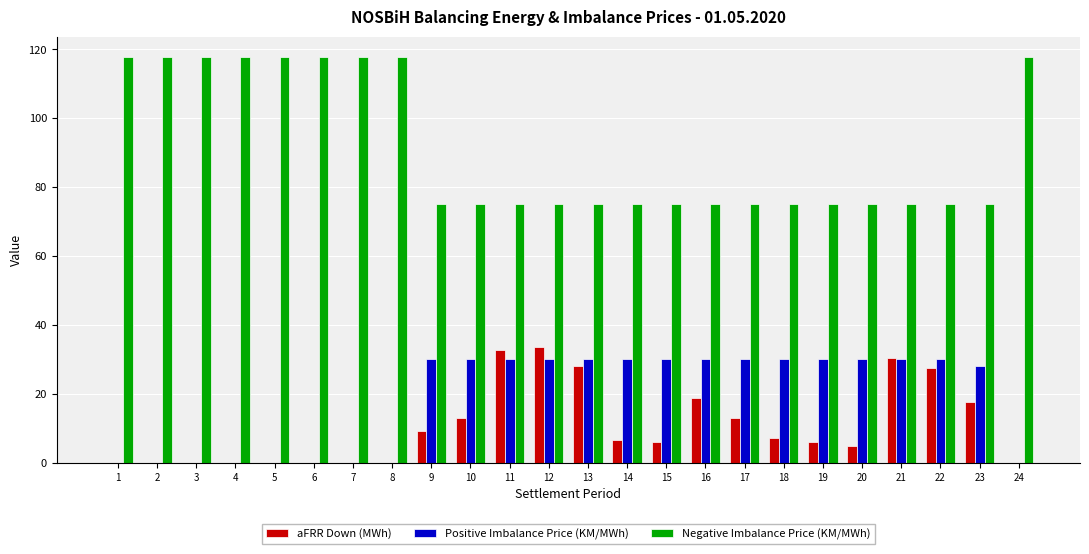

What is the sum of the aFRR Down (MWh) values at 10 and 15?

19.1